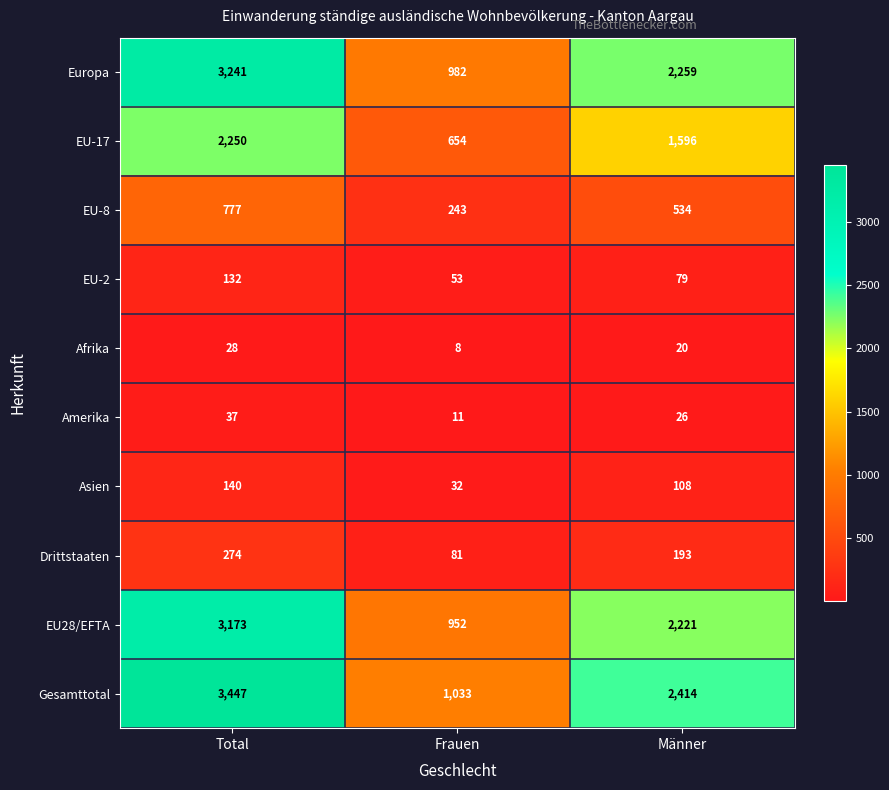

Which label corresponds to the largest value in the chart?

Total